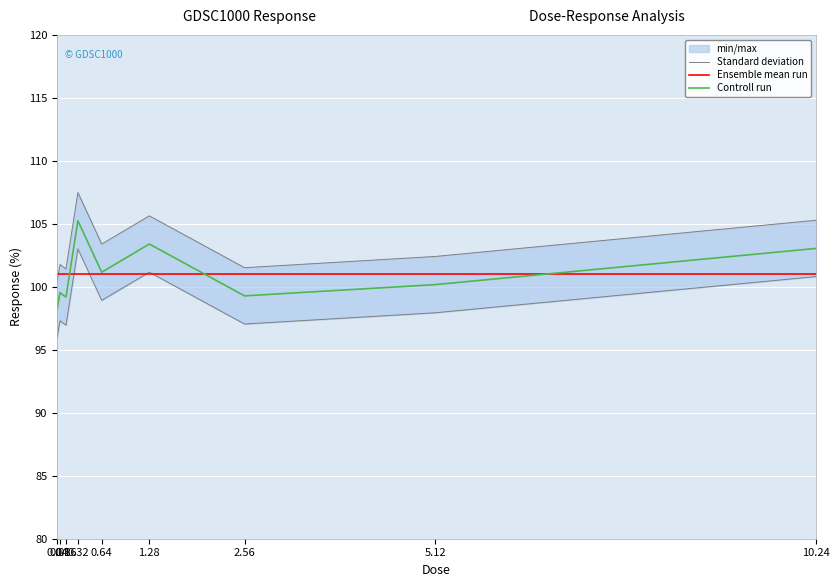

What is the maximum value for Controll run?

105.3